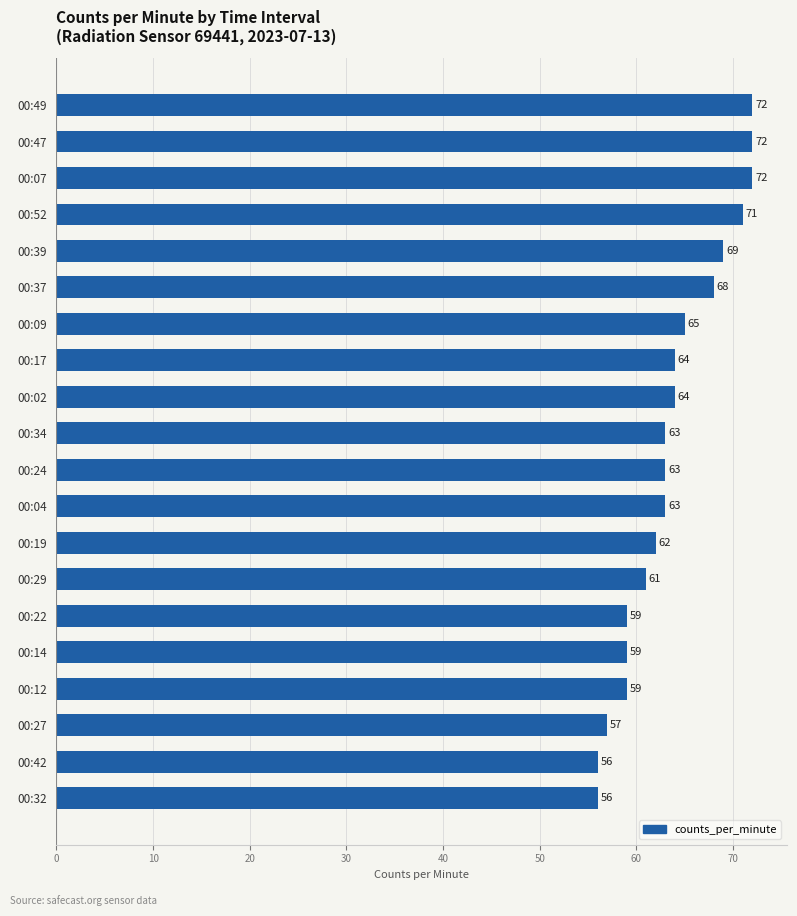

What is the difference between the maximum and second lowest values?

16